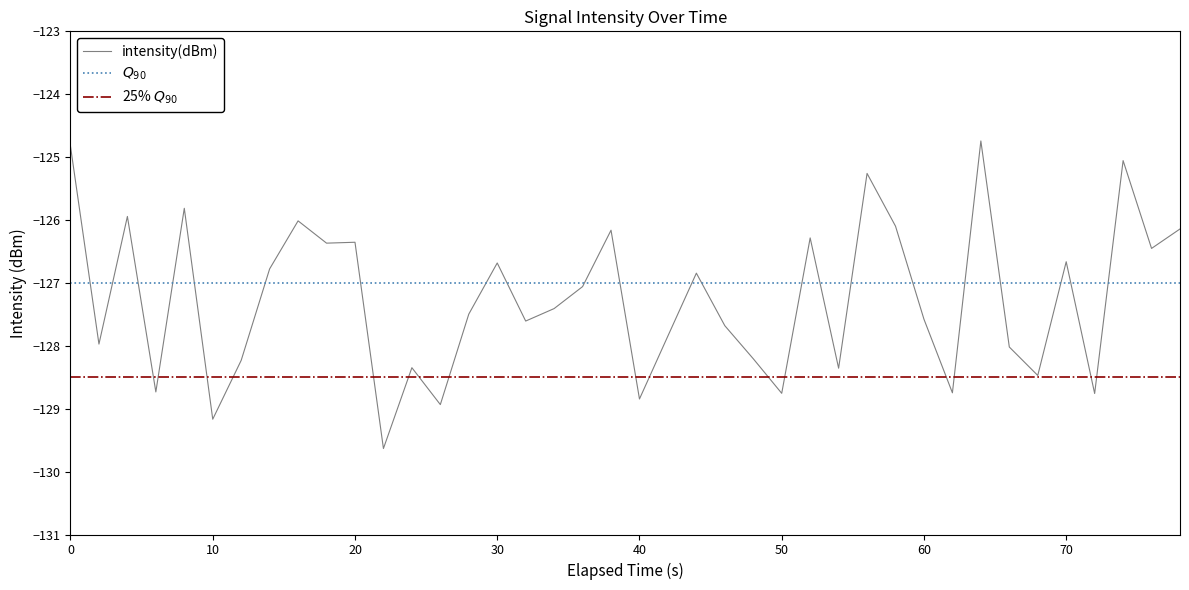

The value of intensity(dBm) at 0 is -187.8. True or false?

False